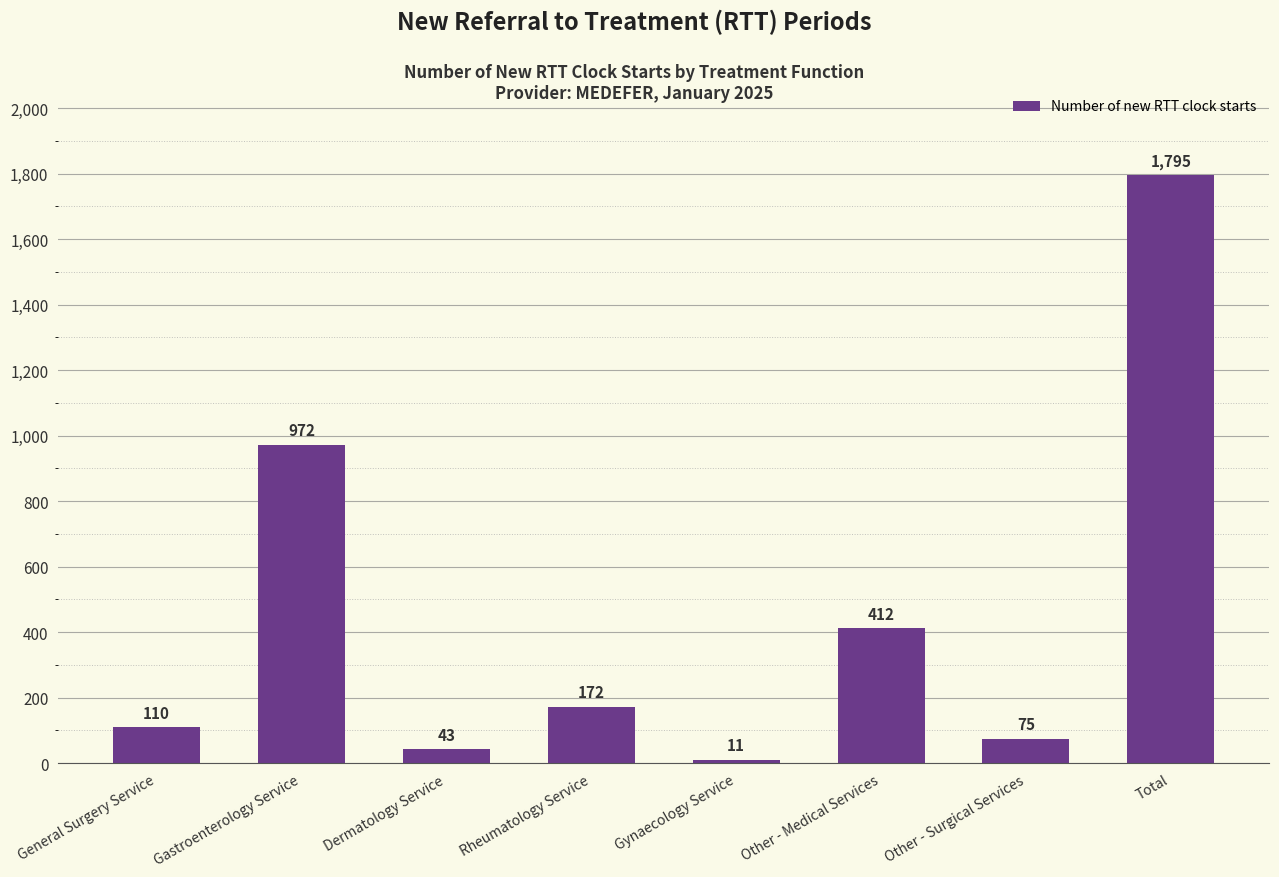

Rank the categories by value from highest to lowest.

Total, Gastroenterology Service, Other - Medical Services, Rheumatology Service, General Surgery Service, Other - Surgical Services, Dermatology Service, Gynaecology Service